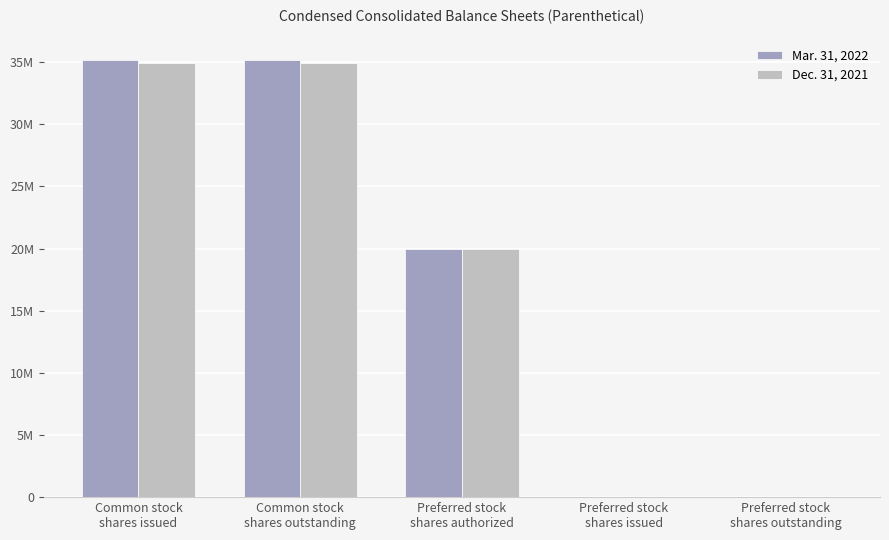

Does the chart contain stacked bars?

No